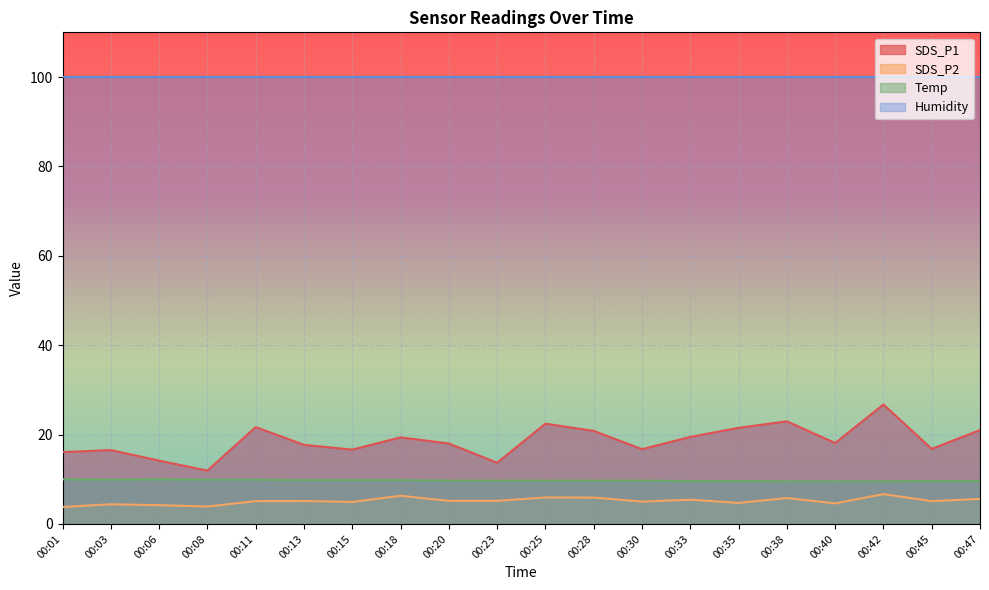

What is the difference between the maximum and minimum values in the SDS_P2 series?

2.9